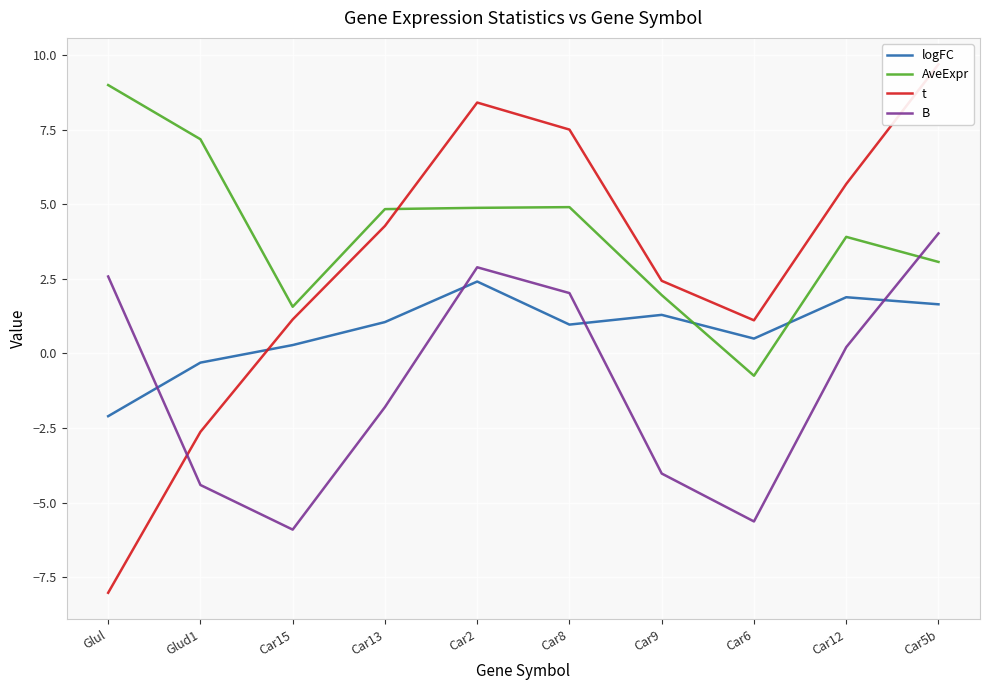

At which category does B reach its first local valley?

Car15